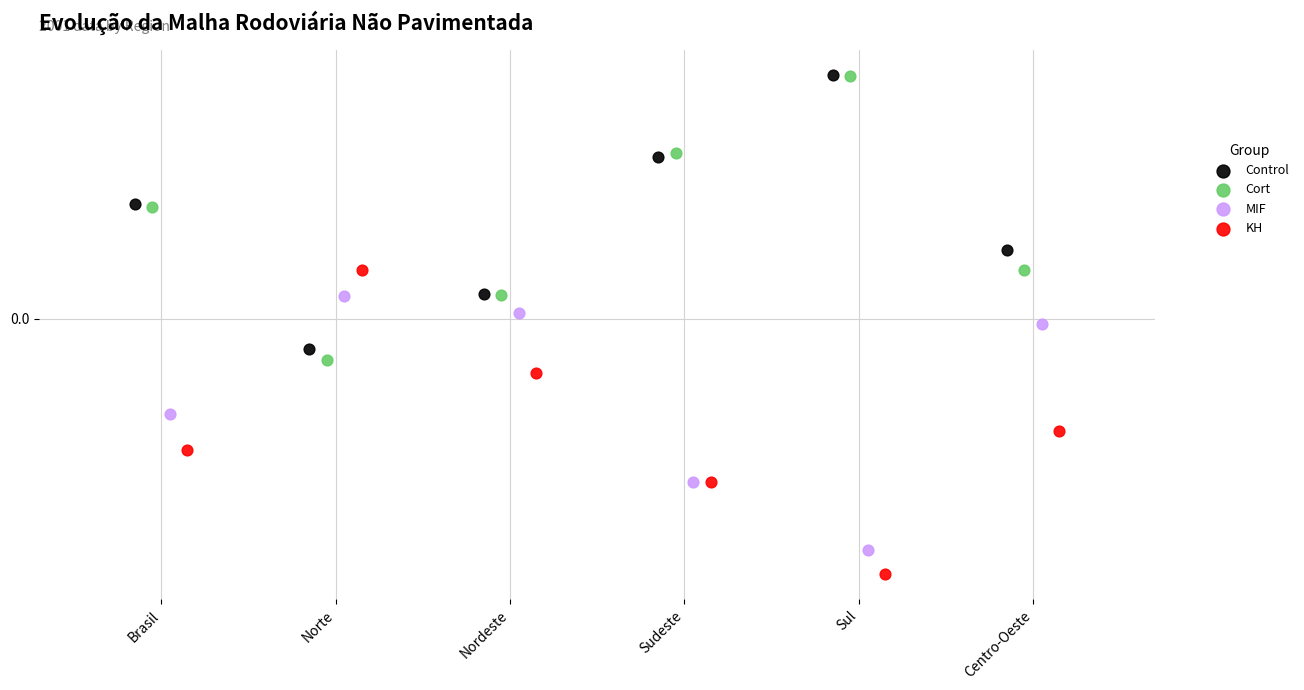

Which series contains the lowest Y value?

KH